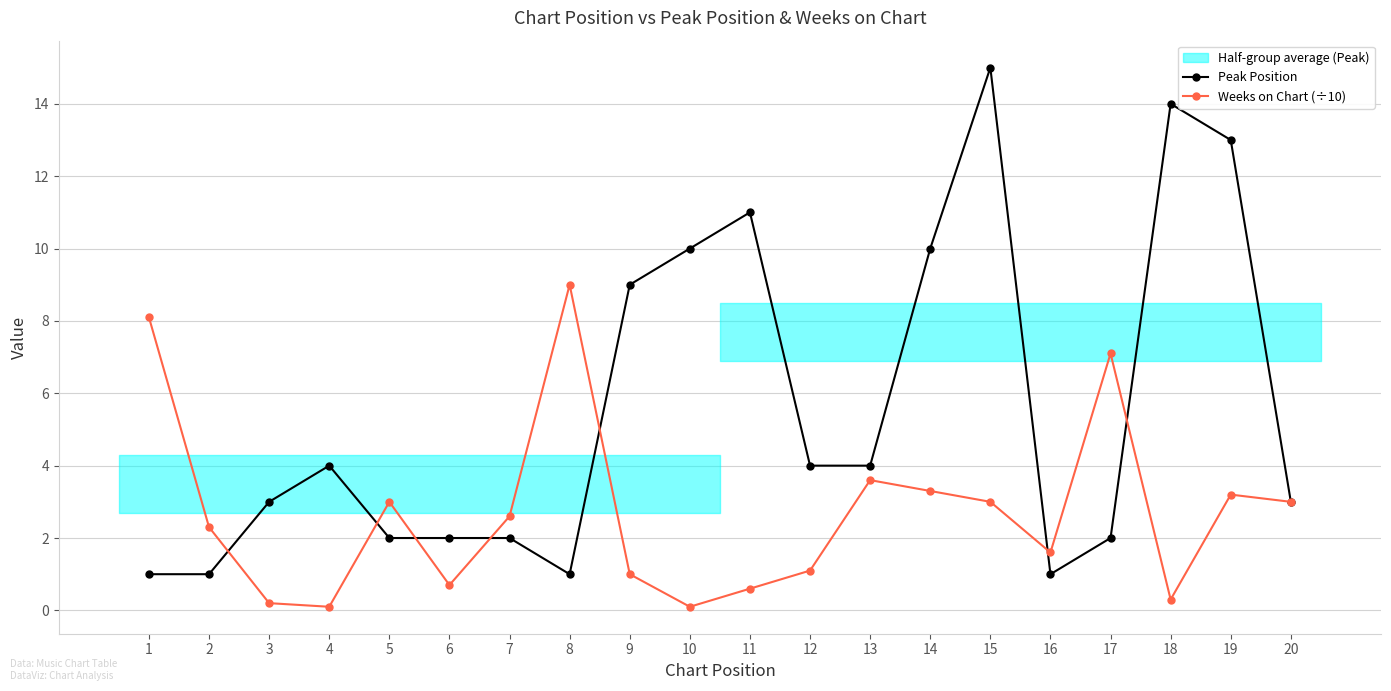

Does the chart have visible grid lines?

Yes